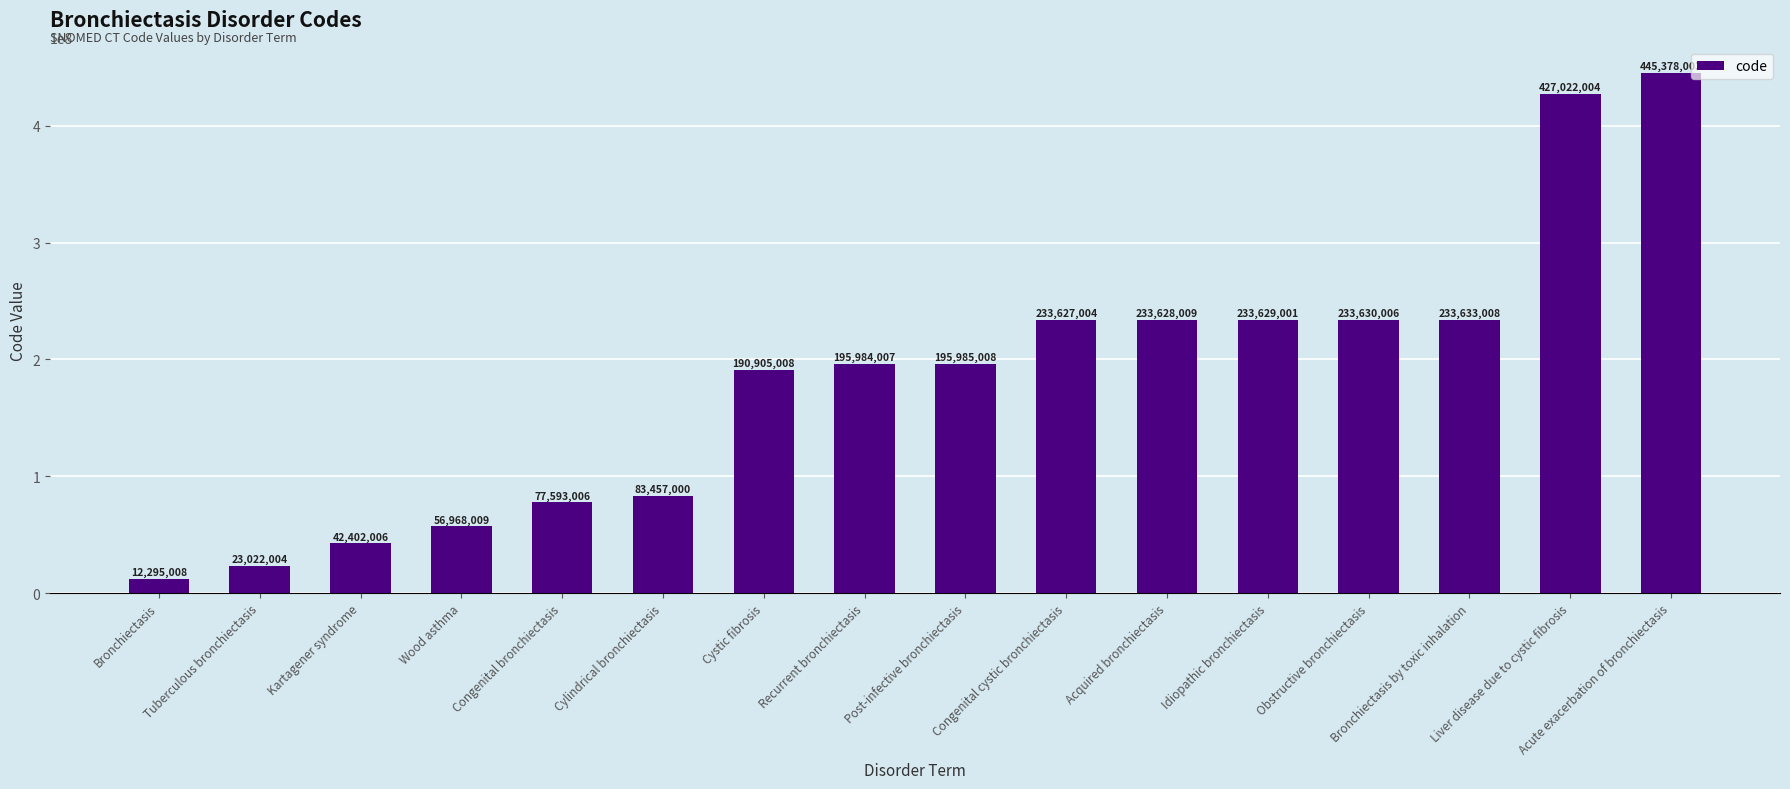

What is the change in value from Bronchiectasis to Cystic fibrosis?

+178610000